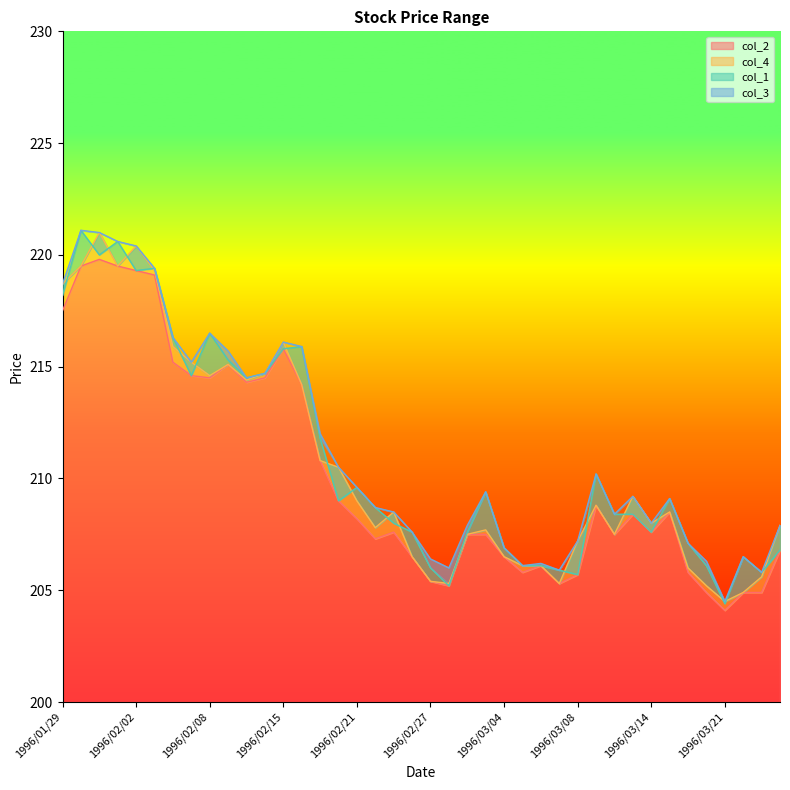

What is the lowest value of the col_4 series?

204.5